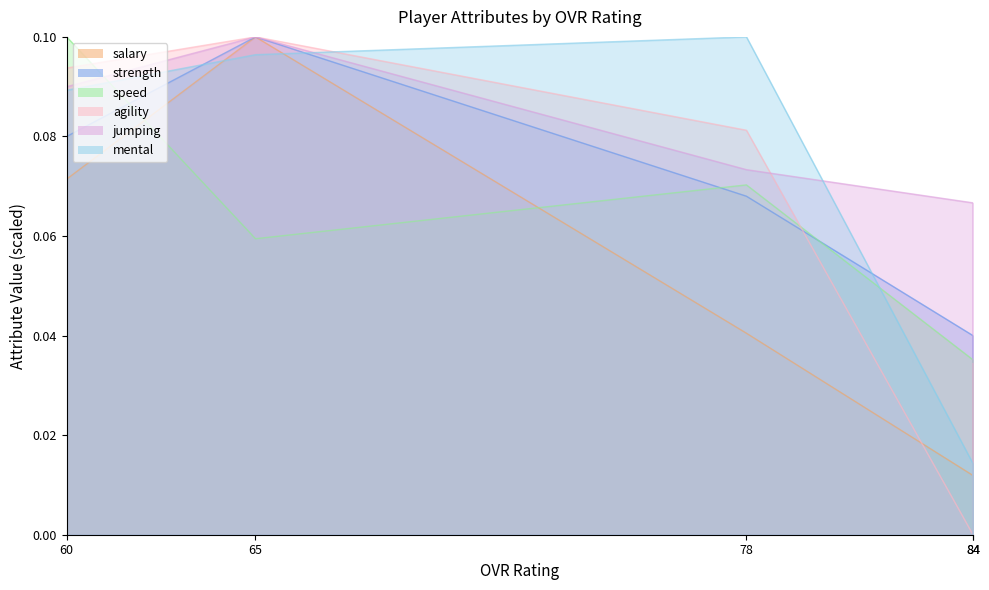

The value of agility at 65 is 0.2. True or false?

False